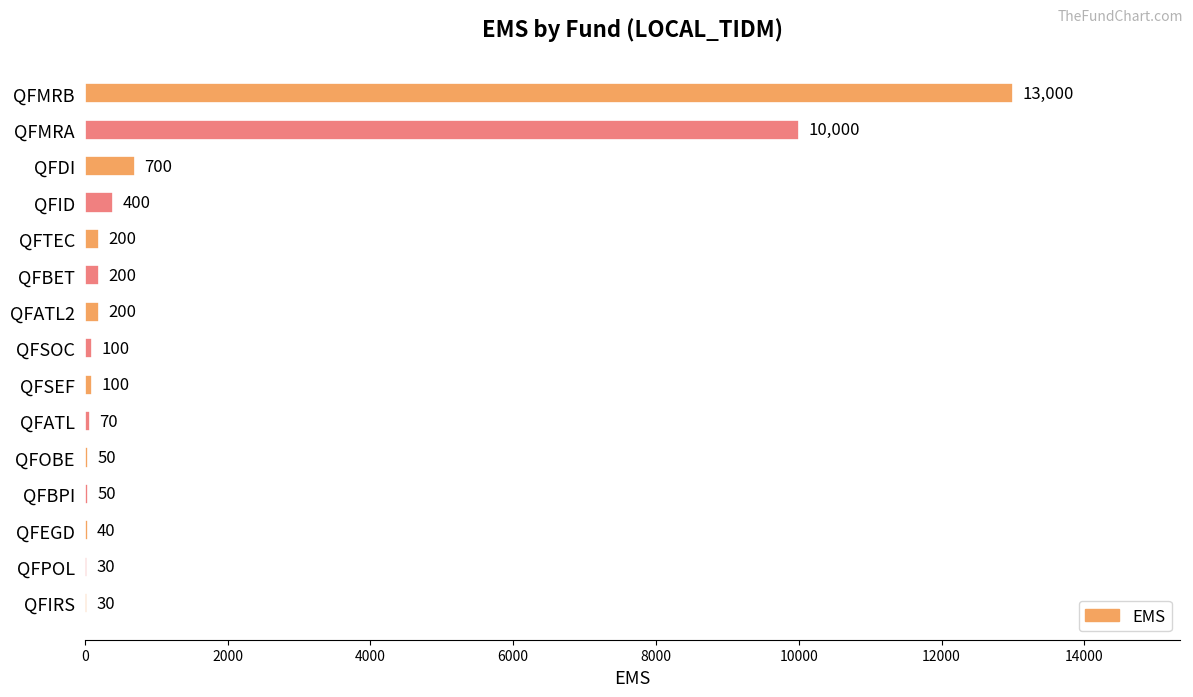

The value at QFMRB is 13000. True or false?

True